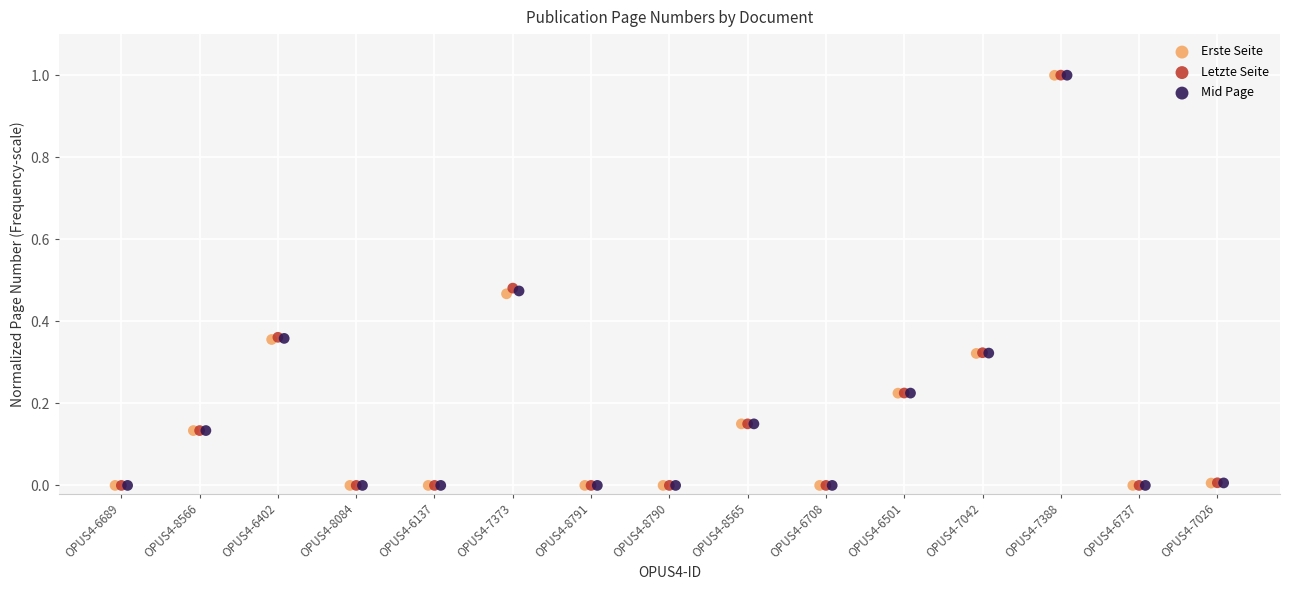

Which series has the widest spread of Y values?

Letzte Seite